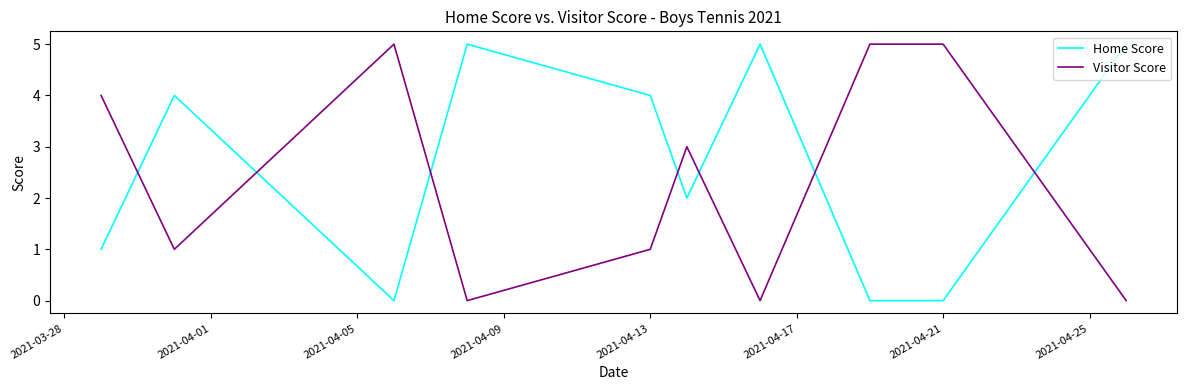

What is the maximum value for Home Score?

5